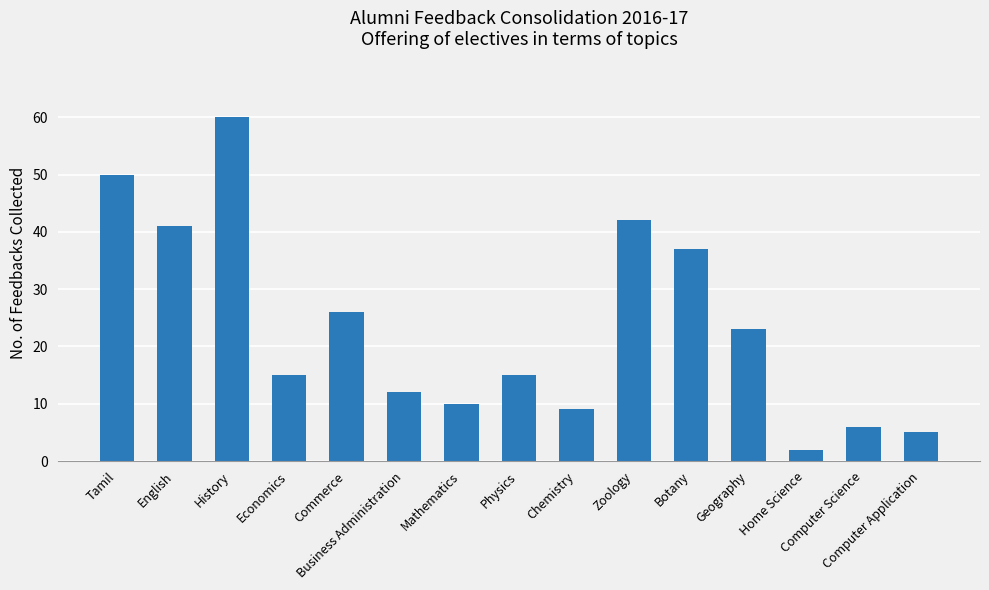

What is the greatest value displayed?

60